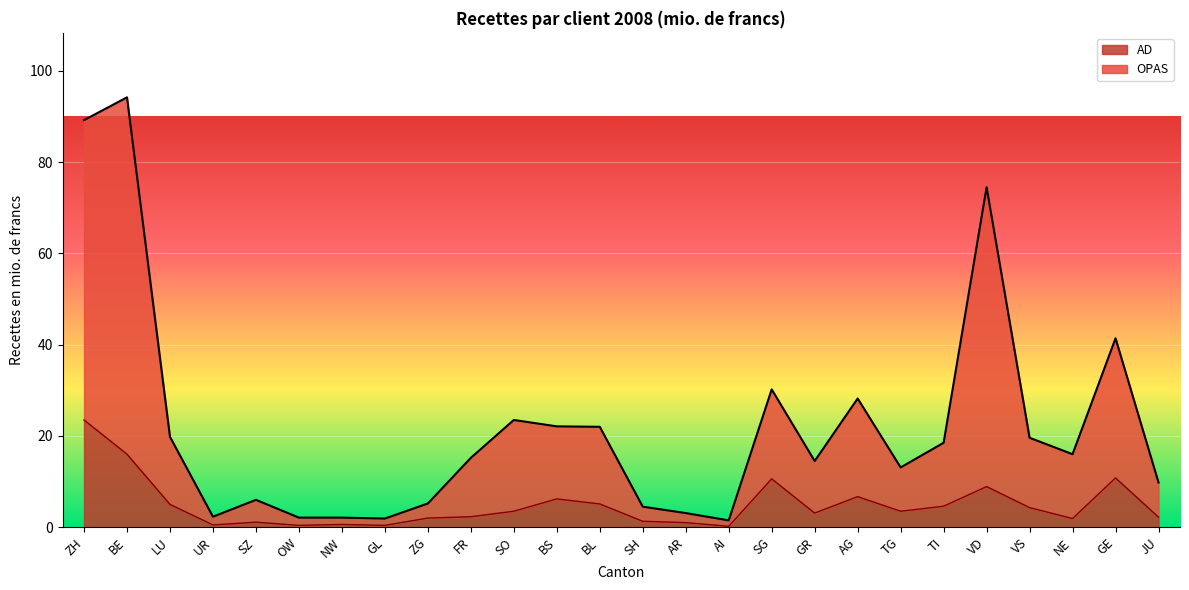

What is the label of the 16th point from the right?

SO